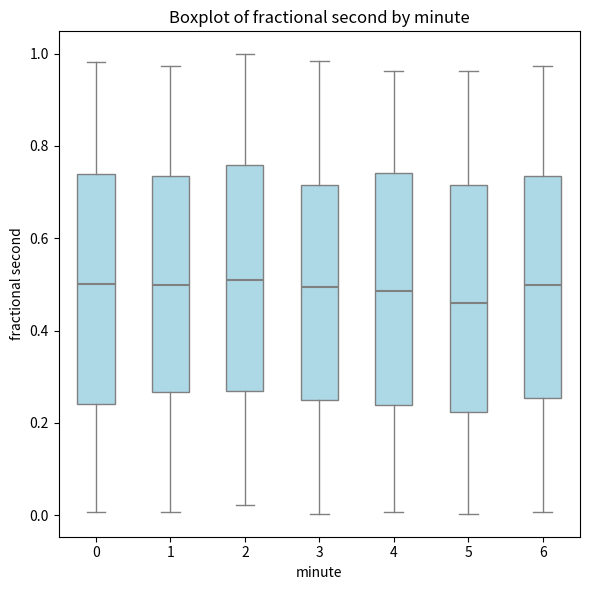

Reading left to right, read every box against the y-axis: the position of its median line, the range the box covers, and the ends of its whiskers. The values are not printed on the chart, so give them approximately, as read against the axis.

0: median 0.50, box 0.24 to 0.74, whiskers 0.00 to 0.98
1: median 0.50, box 0.26 to 0.74, whiskers 0.00 to 0.98
2: median 0.50, box 0.26 to 0.76, whiskers 0.02 to 1.00
3: median 0.50, box 0.26 to 0.72, whiskers 0.00 to 0.98
4: median 0.48, box 0.24 to 0.74, whiskers 0.00 to 0.96
5: median 0.46, box 0.22 to 0.72, whiskers 0.00 to 0.96
6: median 0.50, box 0.26 to 0.74, whiskers 0.00 to 0.98